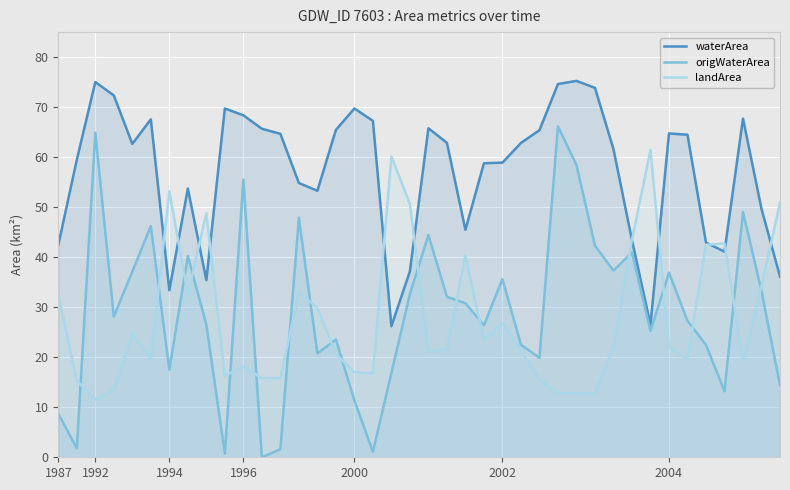

Rank the series at 23 from highest to lowest value.

waterArea, origWaterArea, landArea